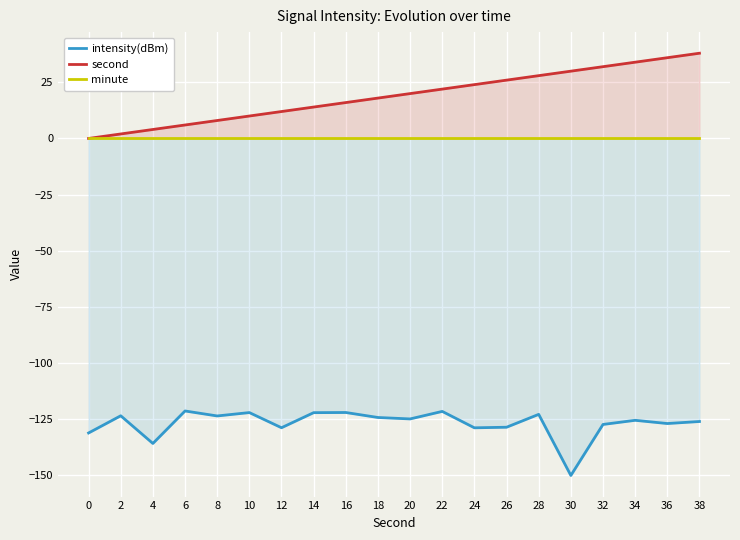

At which label does second first exceed 20?

22